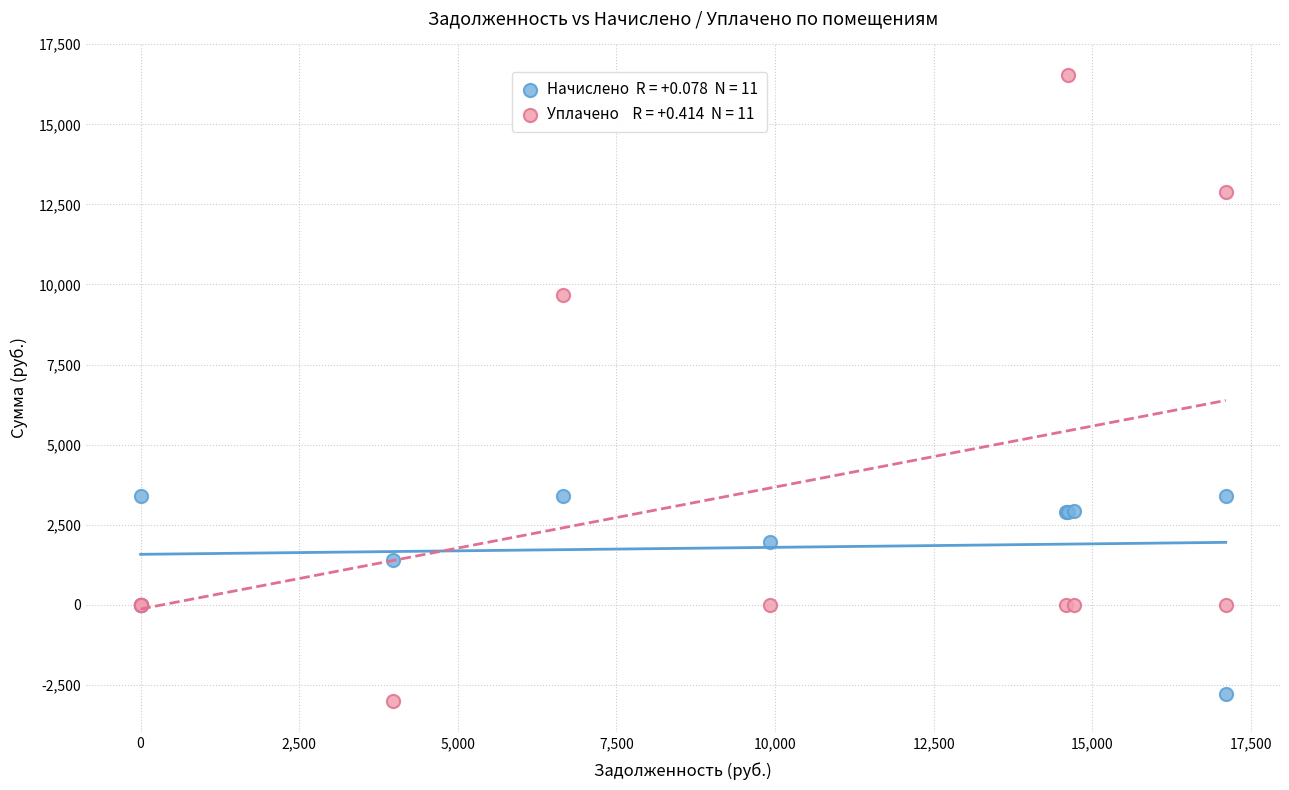

Across all series, what Y value is closest to 6772?

9677.8